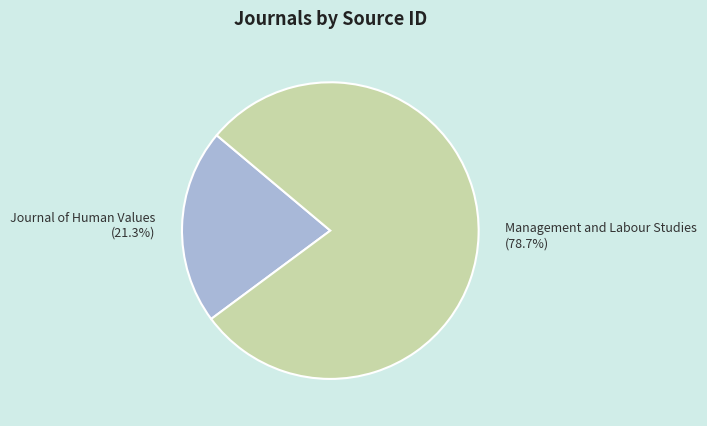

Is it true that Management and Labour Studies is 64% of the pie?

False